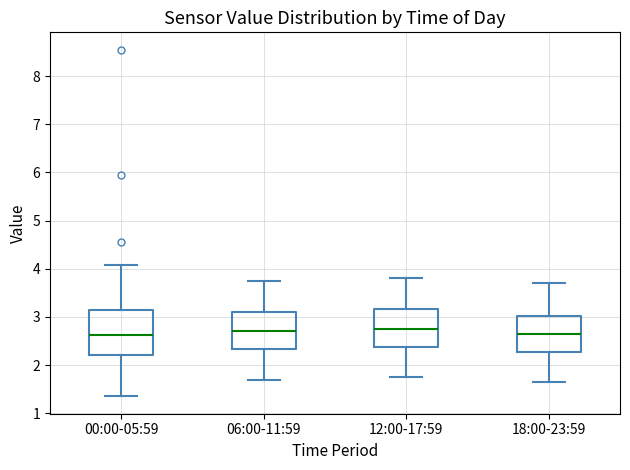

Reading left to right, transcribe this box plot: for each box, give where its median line is, the range the box spans, and where its two whiskers end, as read against the y-axis. The values are not printed on the chart, so give them approximately, as read against the axis.

00:00-05:59: median 2.6, box 2.2 to 3.1, whiskers 1.4 to 4.1
06:00-11:59: median 2.7, box 2.3 to 3.1, whiskers 1.7 to 3.8
12:00-17:59: median 2.8, box 2.4 to 3.2, whiskers 1.8 to 3.8
18:00-23:59: median 2.7, box 2.3 to 3.0, whiskers 1.7 to 3.7